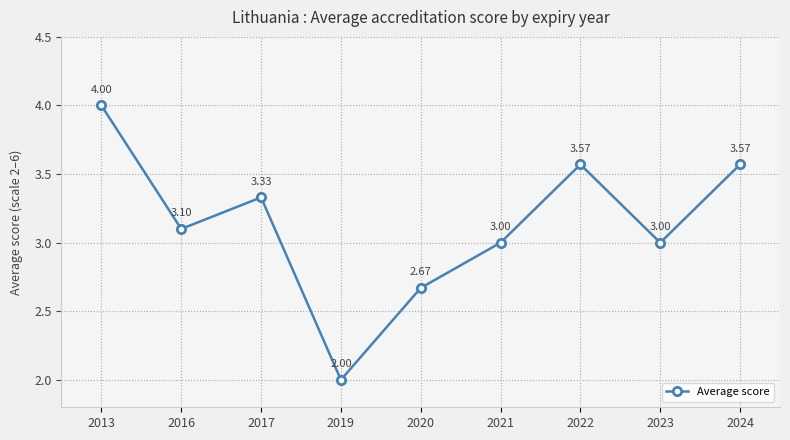

What is the difference between the second highest and minimum values?

1.6